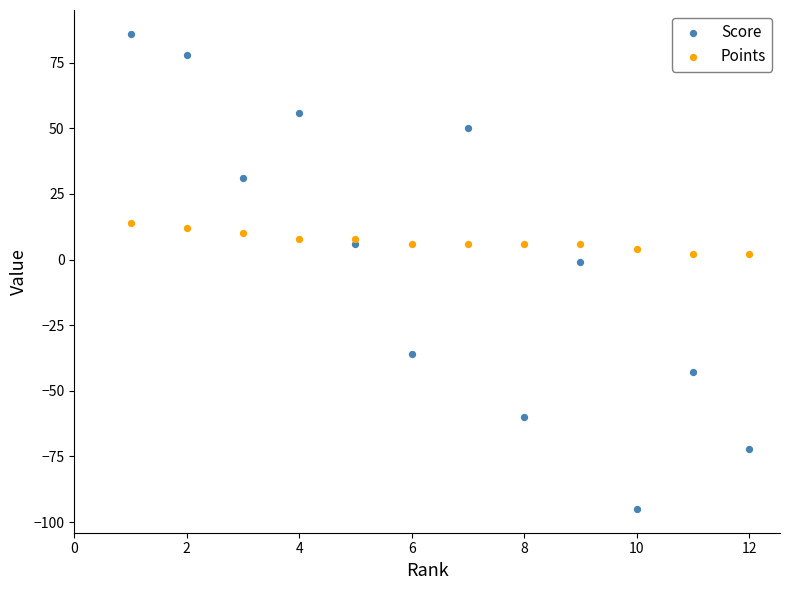

Which series reaches the minimum Y coordinate?

Score